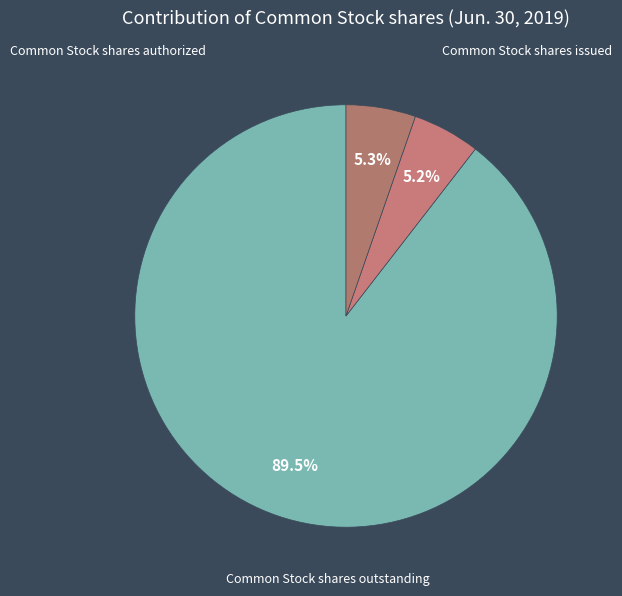

Count the number of slices in the pie.

3